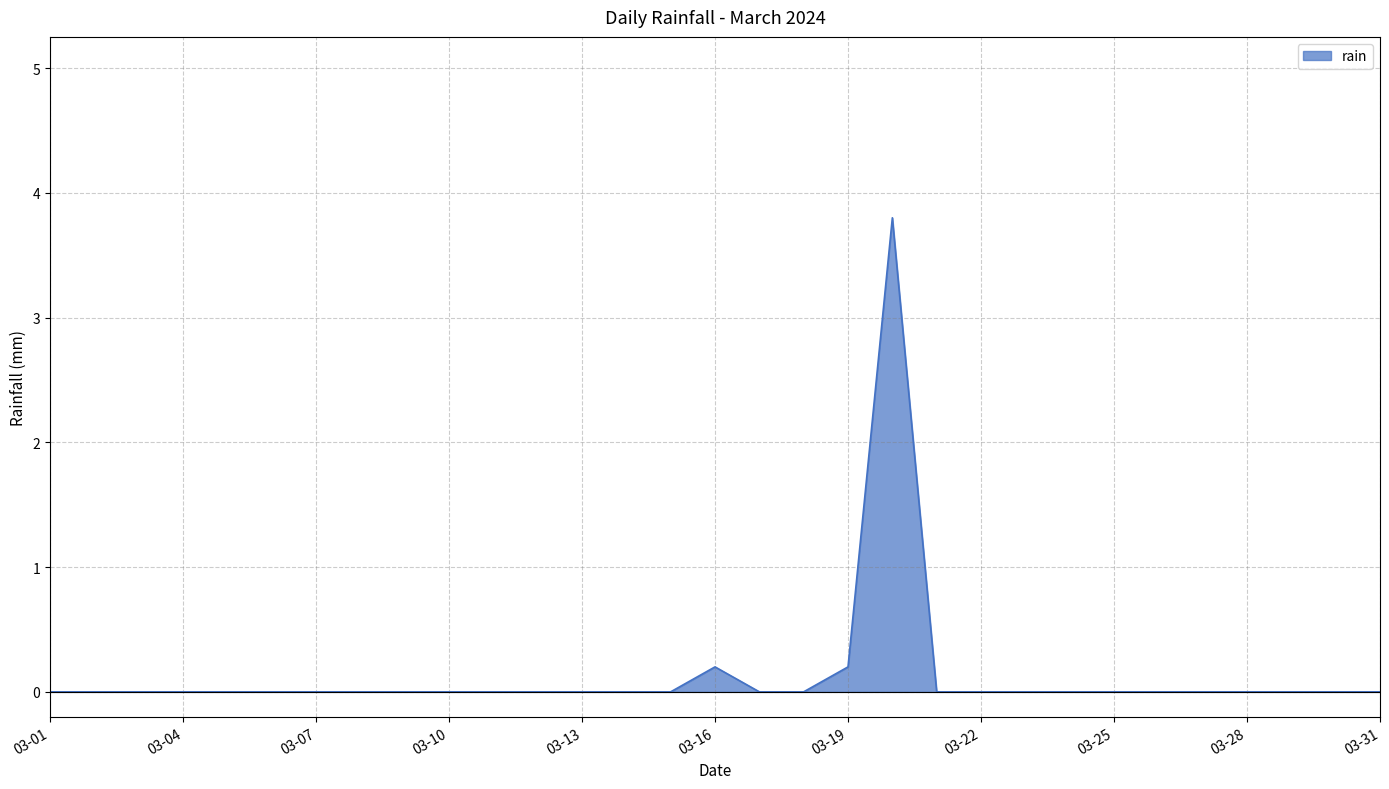

What is the difference between the maximum and minimum values?

3.8